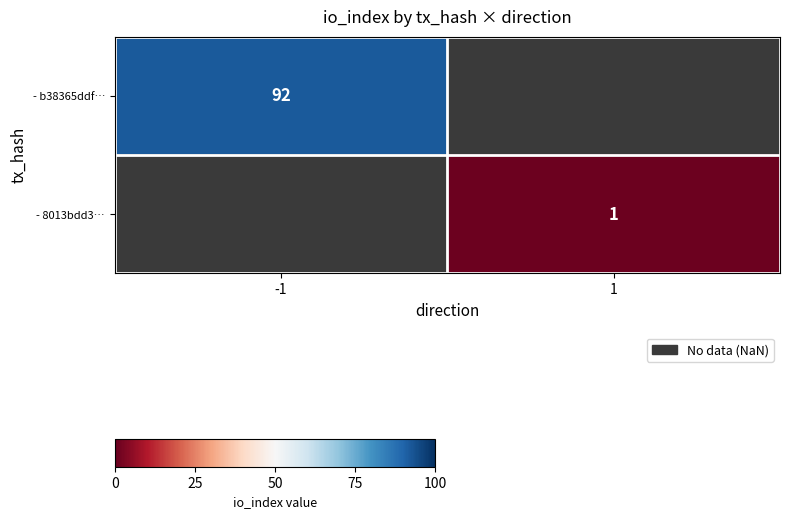

Is the value of - b38365ddf… at -1 greater than the value of - 8013bdd3… at 1?

Yes